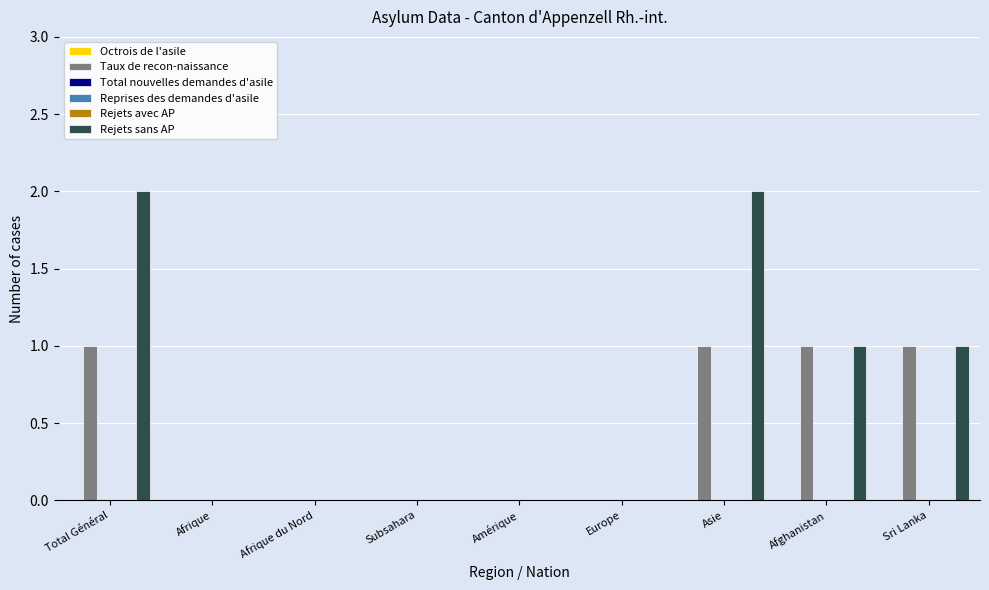

Reading left to right, what are all the values shown in this chart?

Octrois de l'asile: 0	0	0	0	0	0	0	0	0
Taux de recon-naissance: 1	0	0	0	0	0	1	1	1
Total nouvelles demandes d'asile: 0	0	0	0	0	0	0	0	0
Reprises des demandes d'asile: 0	0	0	0	0	0	0	0	0
Rejets avec AP: 0	0	0	0	0	0	0	0	0
Rejets sans AP: 2	0	0	0	0	0	2	1	1